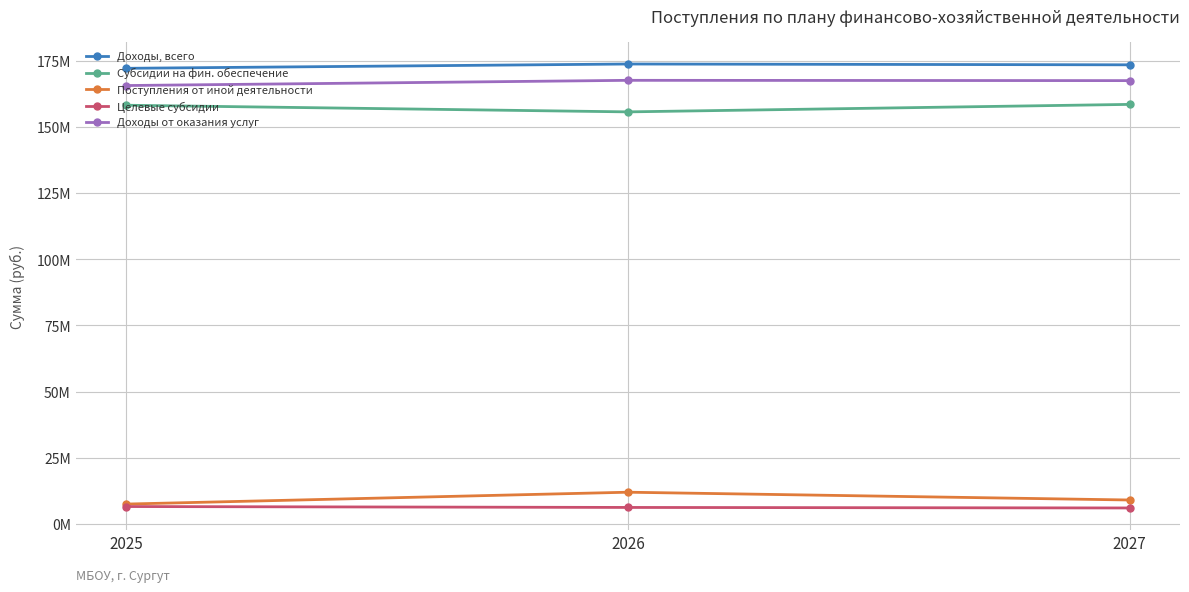

Which series has the largest total across all categories?

Доходы, всего